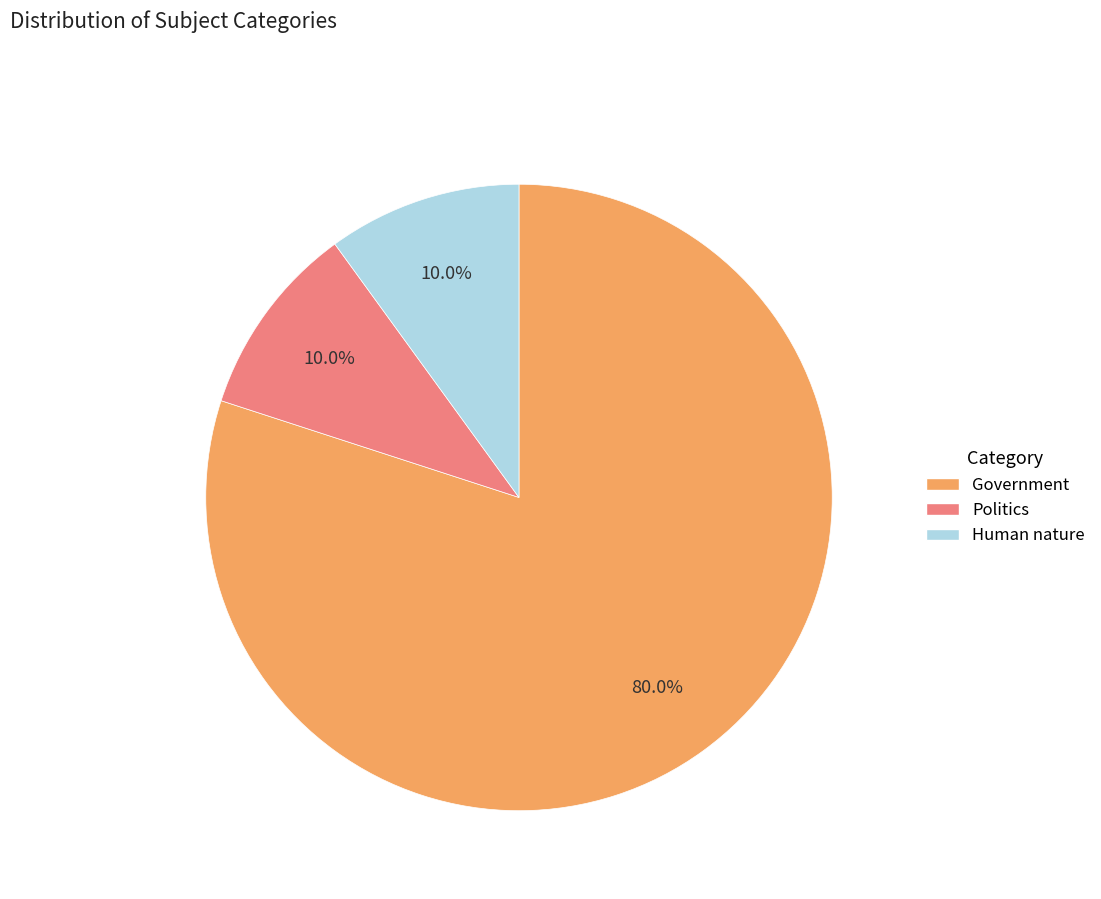

Approximately how many times larger is the value at Government compared to Human nature?

8.0